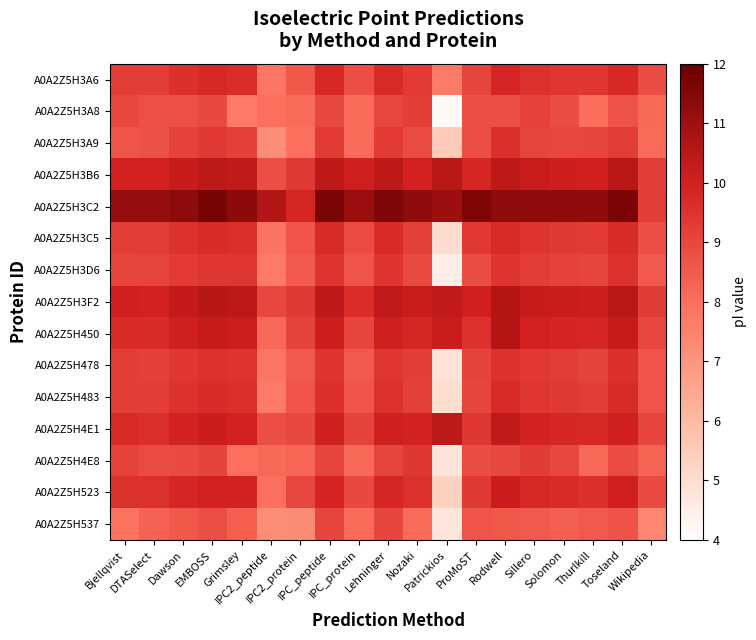

At which category is the sum across all series the highest?

Rodwell